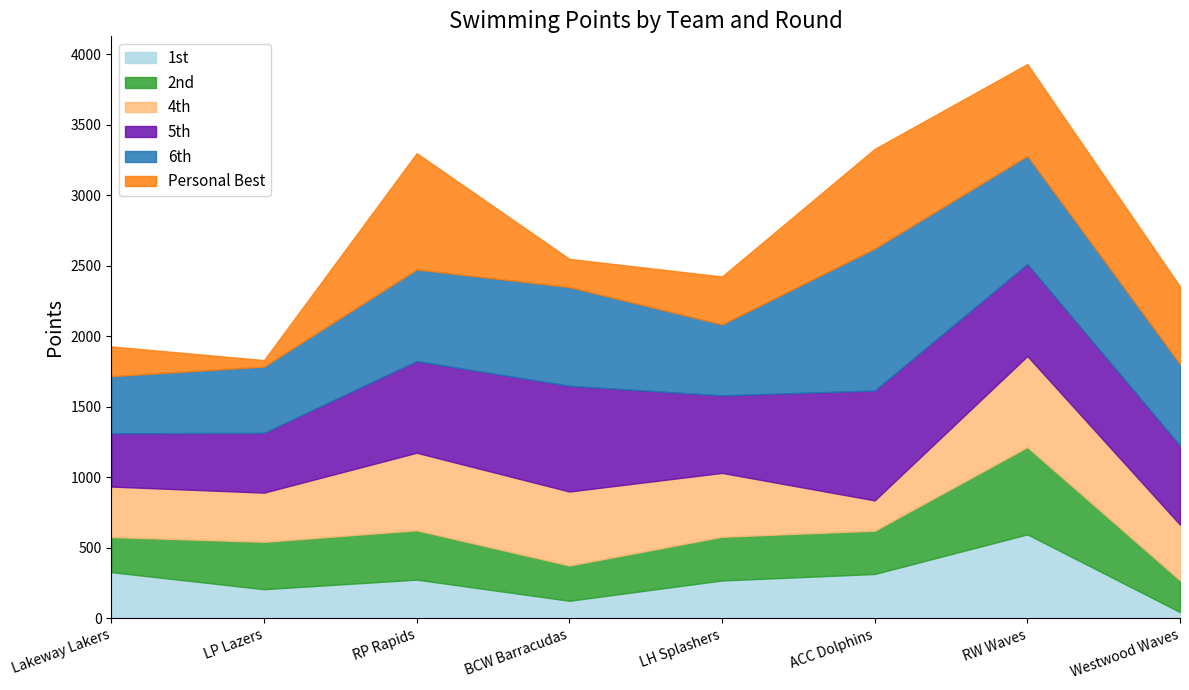

What position from the left is LP Lazers?

2